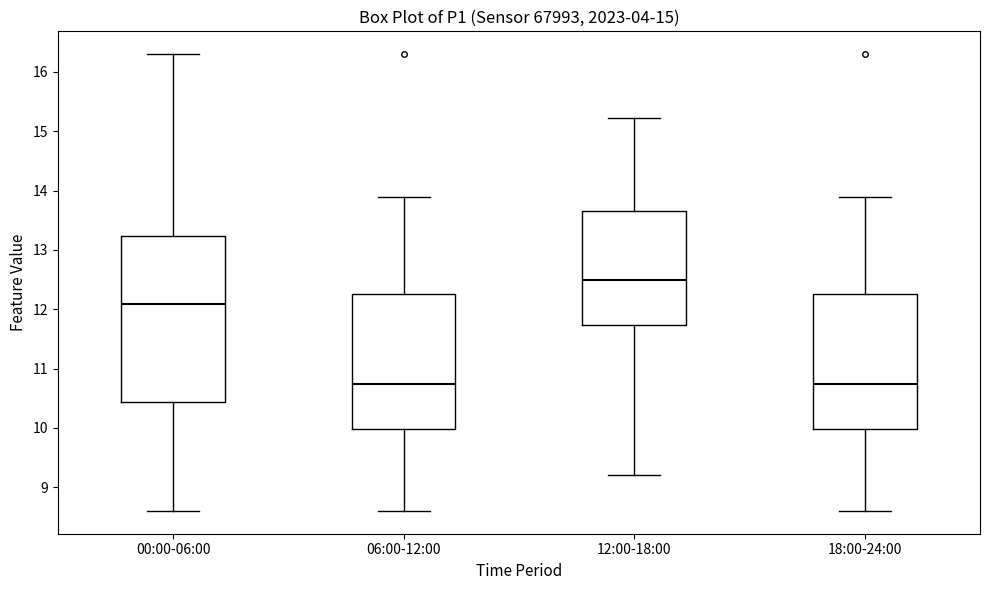

Reading left to right, transcribe this box plot: for each box, give where its median line is, the range the box spans, and where its two whiskers end, as read against the y-axis. The values are not printed on the chart, so give them approximately, as read against the axis.

00:00-06:00: median 12.1, box 10.4 to 13.2, whiskers 8.6 to 16.3
06:00-12:00: median 10.7, box 10.0 to 12.3, whiskers 8.6 to 13.9
12:00-18:00: median 12.5, box 11.7 to 13.7, whiskers 9.2 to 15.2
18:00-24:00: median 10.7, box 10.0 to 12.3, whiskers 8.6 to 13.9